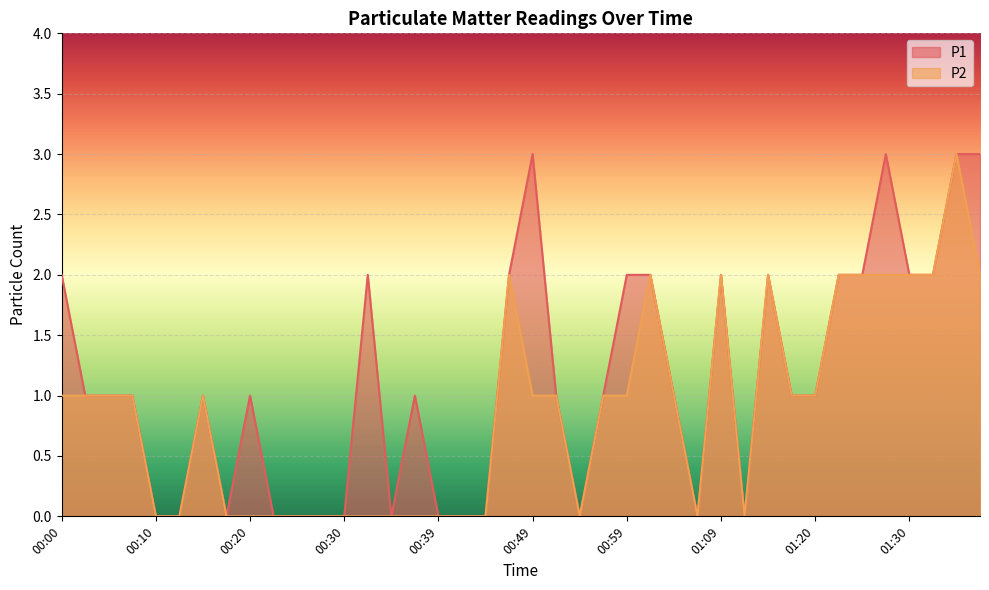

What is the highest value of the P1 series?

3